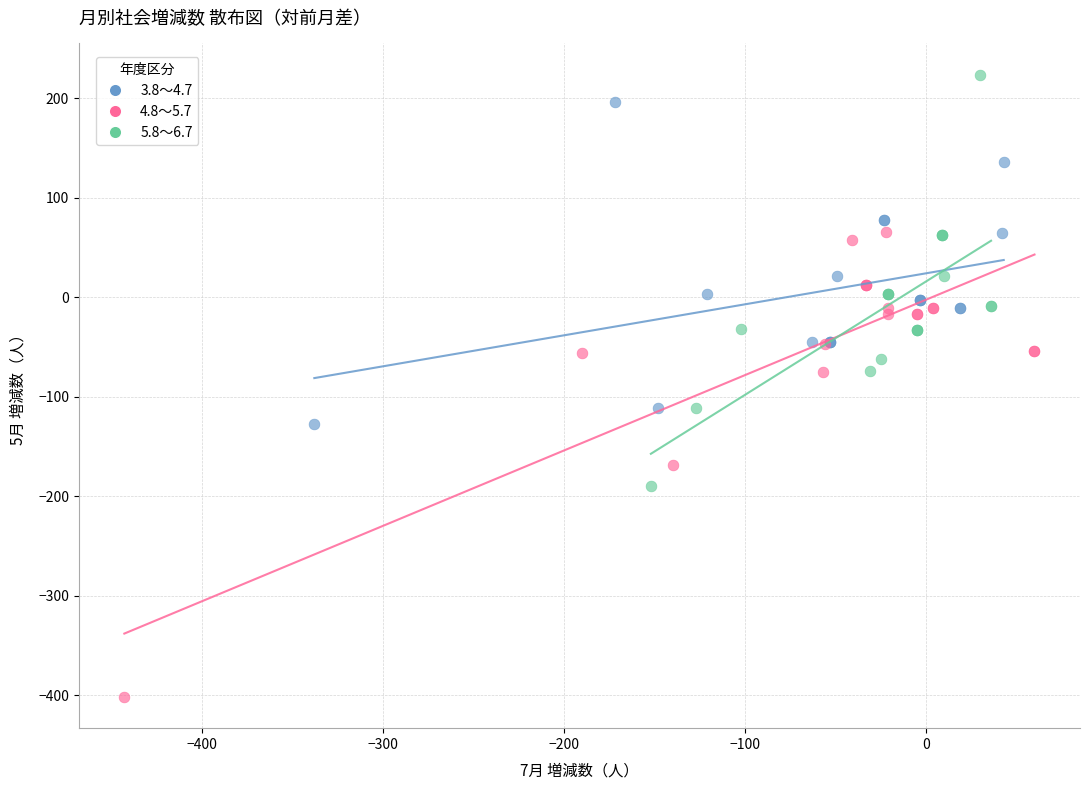

Which series reaches the minimum Y coordinate?

4.8～5.7